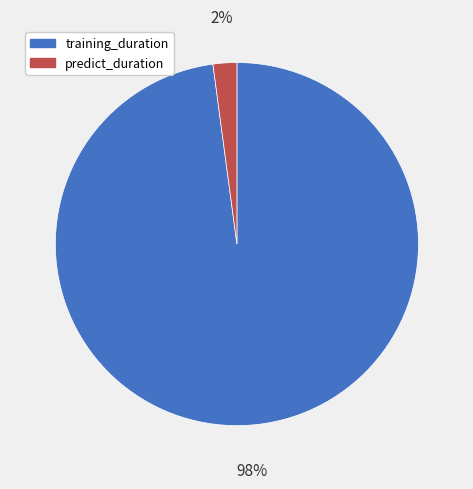

Count the number of slices in the pie.

2